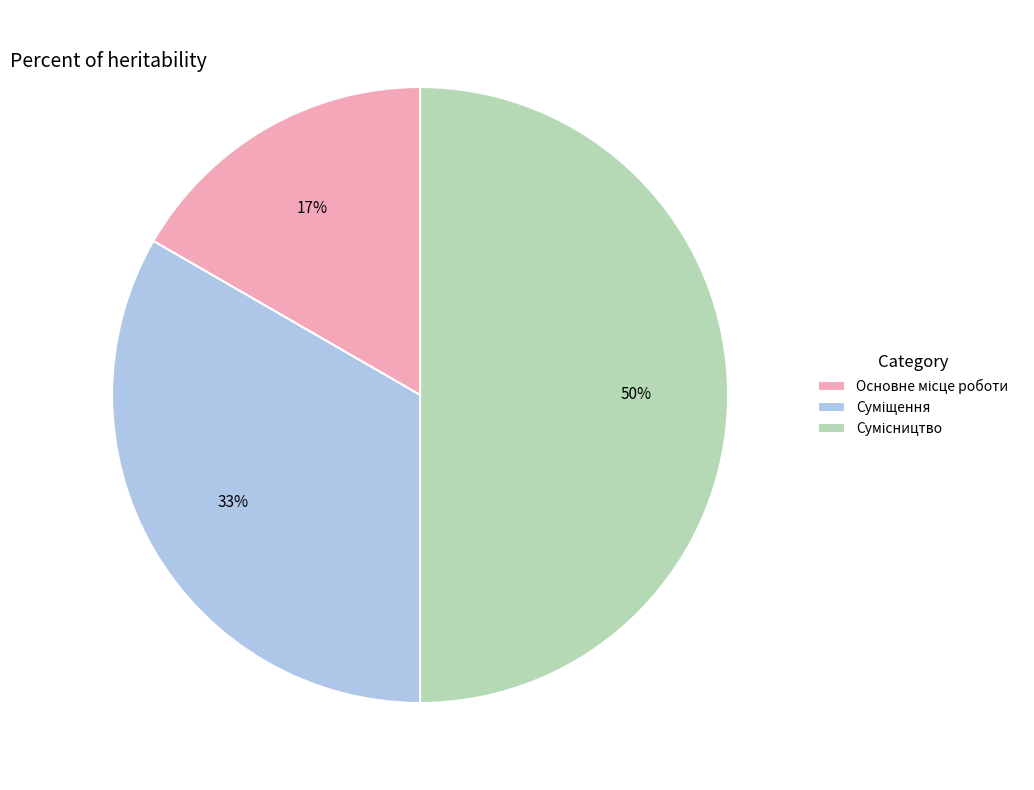

To the nearest percent, what is the average slice percentage?

33%